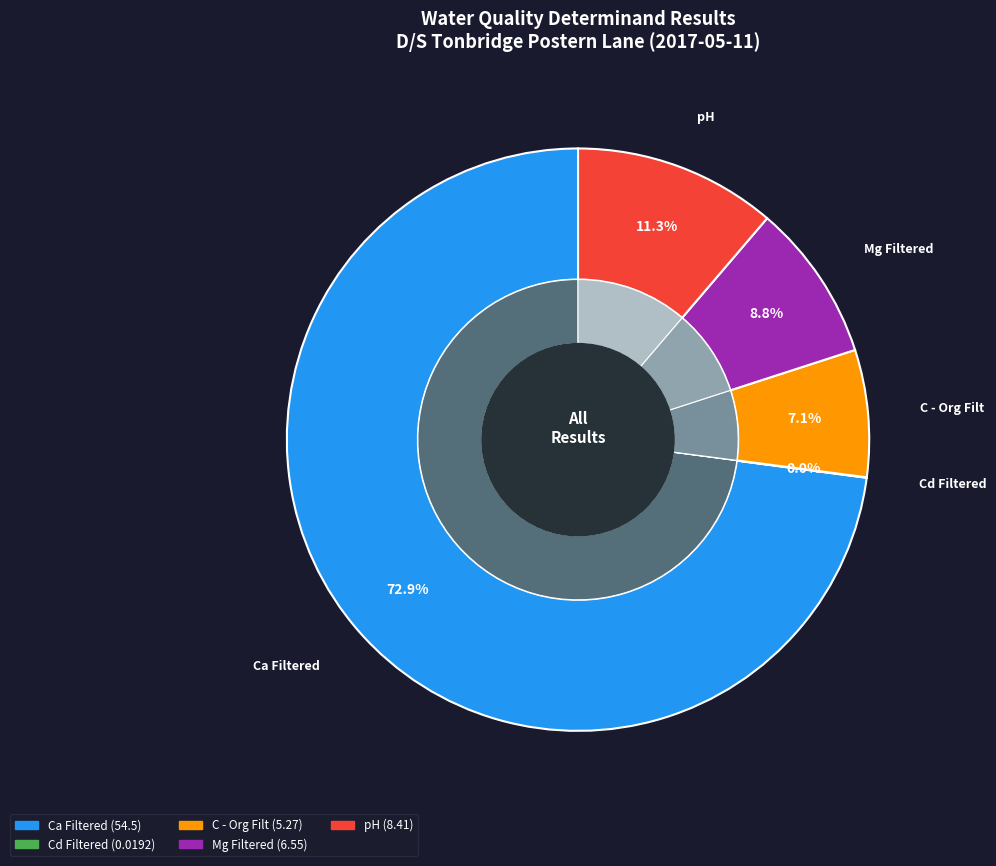

What percentage is the Mg Filtered slice, to the nearest percent?

9%